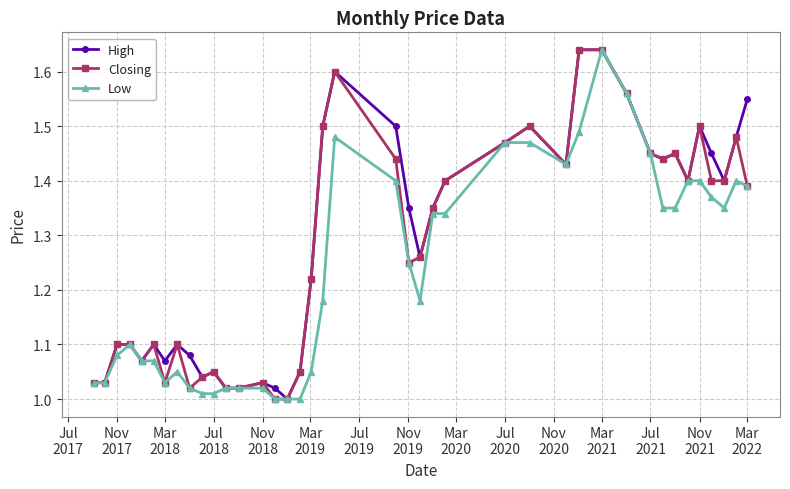

What are all the series names shown in the legend?

High, Closing, Low